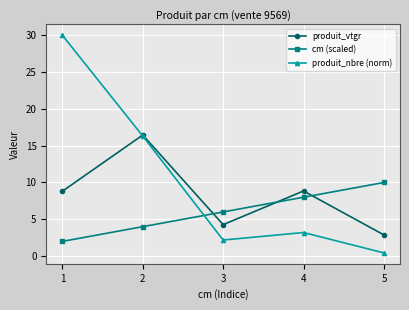

List the series in order of their peak value, highest first.

produit_nbre (norm), produit_vtgr, cm (scaled)